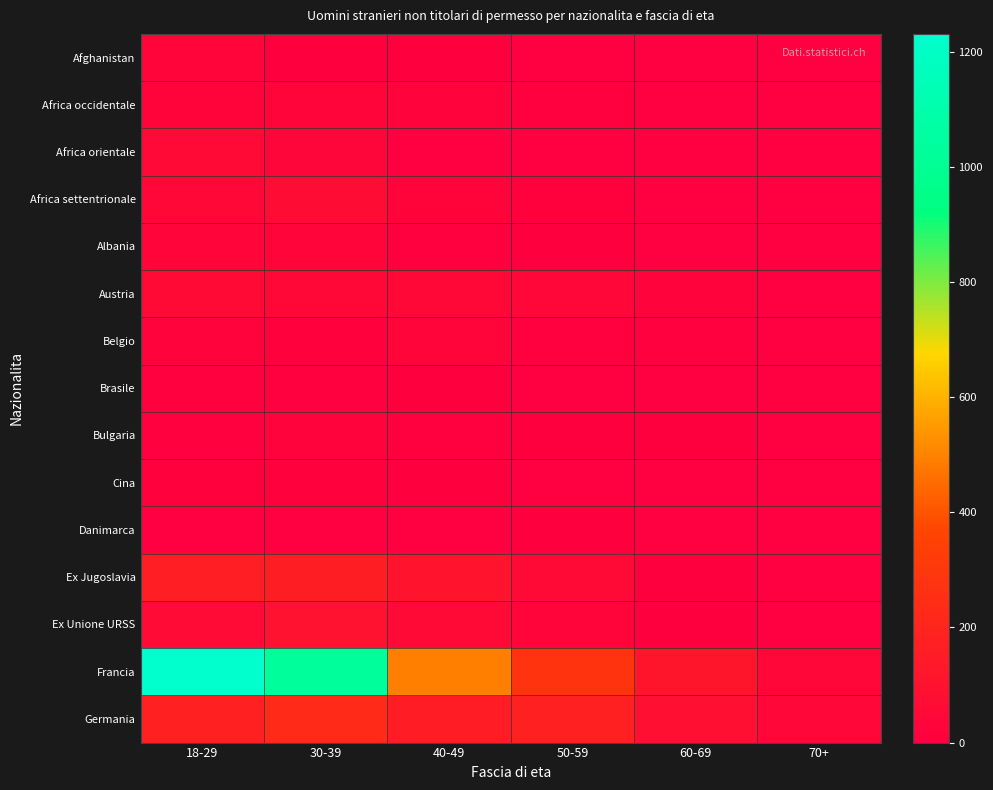

Reading left to right, list all the values displayed in this chart.

Afghanistan: 18-29=29	30-39=9	40-49=6	50-59=0	60-69=0	70+=0
Africa occidentale: 18-29=26	30-39=29	40-49=24	50-59=12	60-69=1	70+=0
Africa orientale: 18-29=57	30-39=35	40-49=3	50-59=3	60-69=0	70+=0
Africa settentrionale: 18-29=47	30-39=68	40-49=28	50-59=15	60-69=4	70+=3
Albania: 18-29=32	30-39=32	40-49=12	50-59=6	60-69=0	70+=0
Austria: 18-29=58	30-39=48	40-49=45	50-59=40	60-69=24	70+=4
Belgio: 18-29=20	30-39=19	40-49=29	50-59=10	60-69=11	70+=3
Brasile: 18-29=13	30-39=12	40-49=8	50-59=2	60-69=1	70+=0
Bulgaria: 18-29=14	30-39=22	40-49=13	50-59=9	60-69=5	70+=0
Cina: 18-29=15	30-39=19	40-49=7	50-59=4	60-69=1	70+=0
Danimarca: 18-29=4	30-39=2	40-49=4	50-59=6	60-69=4	70+=1
Ex Jugoslavia: 18-29=167	30-39=163	40-49=107	50-59=54	60-69=9	70+=0
Ex Unione URSS: 18-29=66	30-39=94	40-49=53	50-59=30	60-69=5	70+=0
Francia: 18-29=1231	30-39=1032	40-49=492	50-59=279	60-69=119	70+=41
Germania: 18-29=182	30-39=230	40-49=157	50-59=180	60-69=83	70+=43